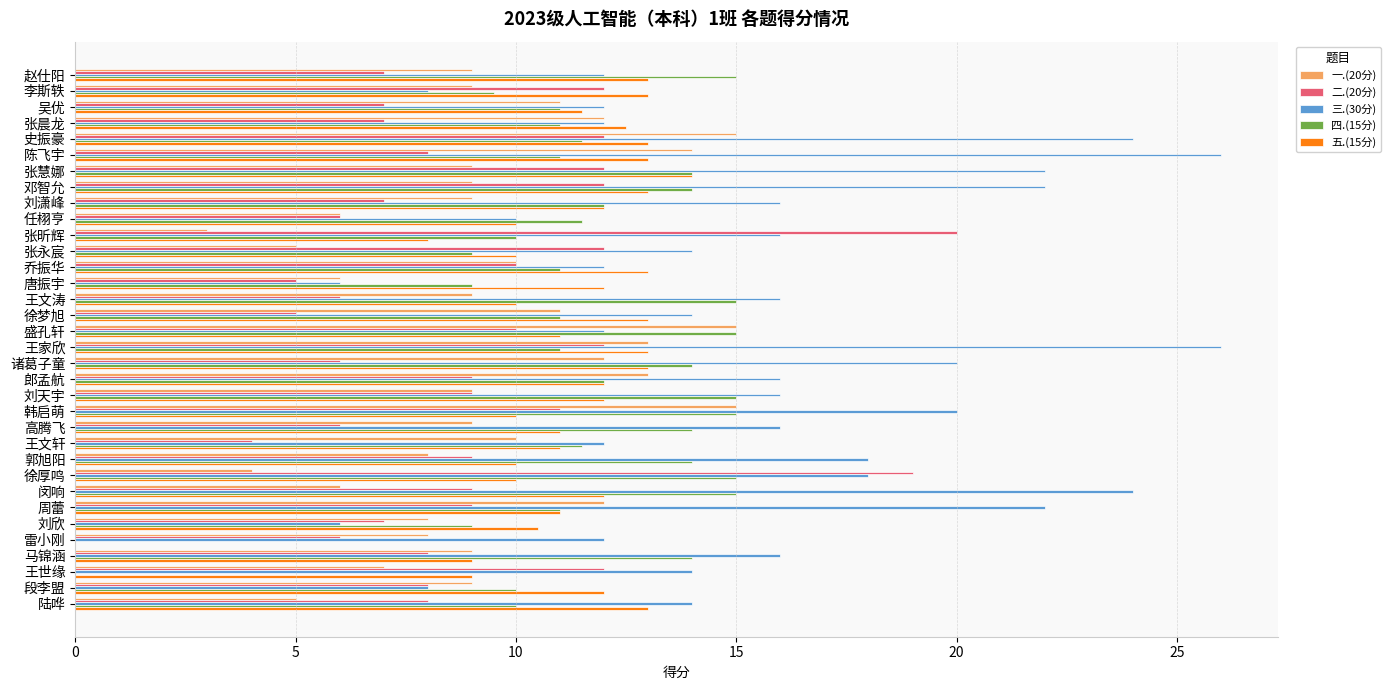

Which series has the largest total across all categories?

三.(30分)